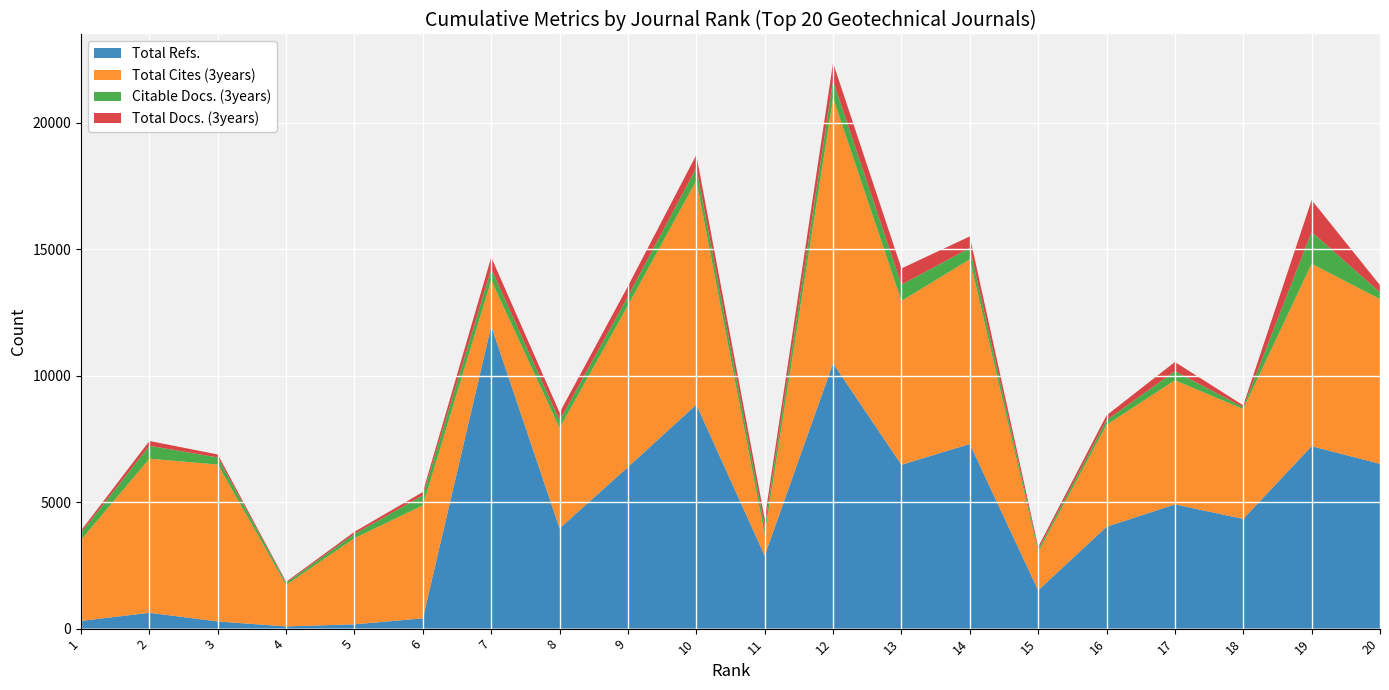

Reading right to left, list all the values displayed in this chart.

Total Refs.: 20=6517	19=7215	18=4342	17=4911	16=4029	15=1515	14=7302	13=6480	12=10493	11=2886	10=8860	9=6391	8=3966	7=11972	6=406	5=171	4=87	3=284	2=627	1=305
Total Cites (3years): 20=6517	19=7215	18=4342	17=4911	16=4029	15=1515	14=7302	13=6480	12=10493	11=832	10=8860	9=6391	8=3966	7=1805	6=4468	5=3406	4=1640	3=6206	2=6093	1=3204
Citable Docs. (3years): 20=266	19=1259	18=73	17=360	16=185	15=98	14=452	13=642	12=688	11=314	10=507	9=363	8=300	7=451	6=398	5=166	4=87	3=281	2=510	1=285
Total Docs. (3years): 20=283	19=1262	18=73	17=364	16=191	15=102	14=456	13=642	12=704	11=314	10=510	9=399	8=311	7=462	6=131	5=87	4=40	3=117	2=192	1=86